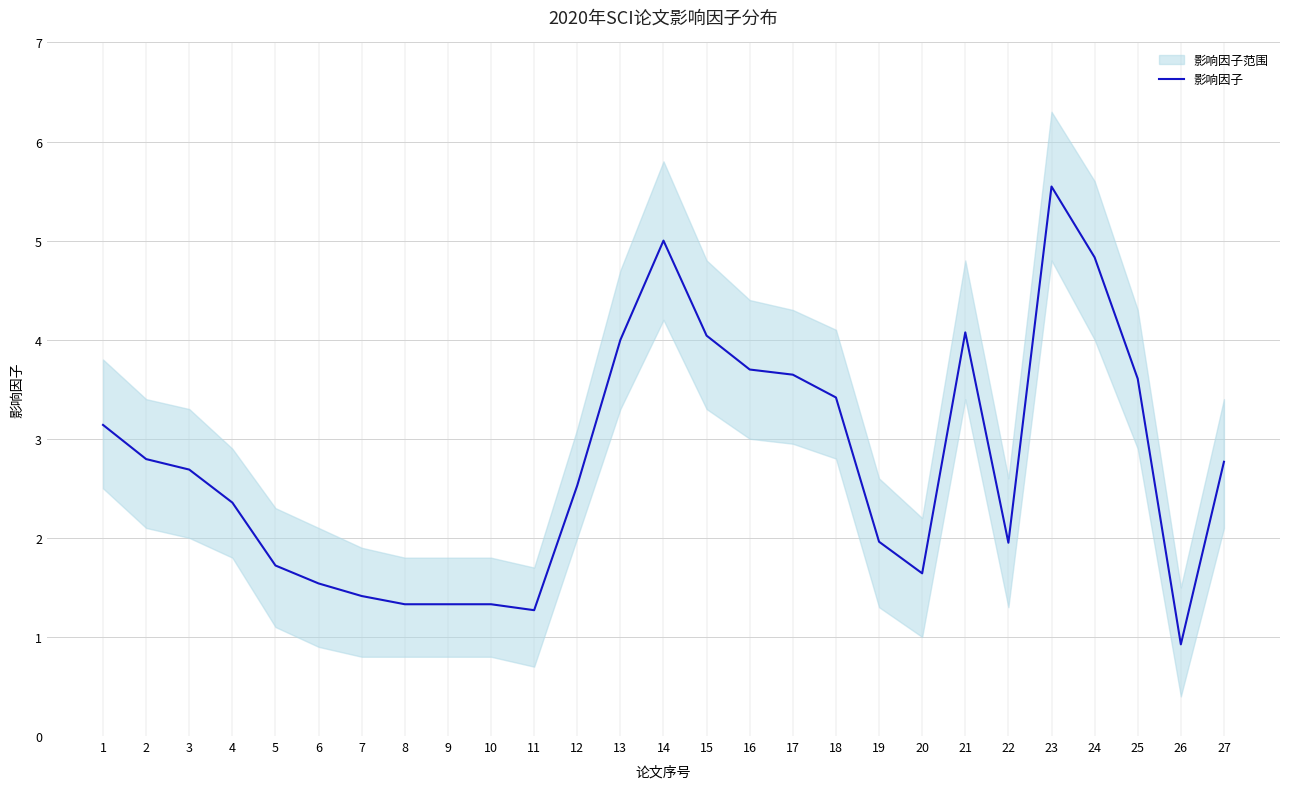

Between 8 and 4, which is larger?

4